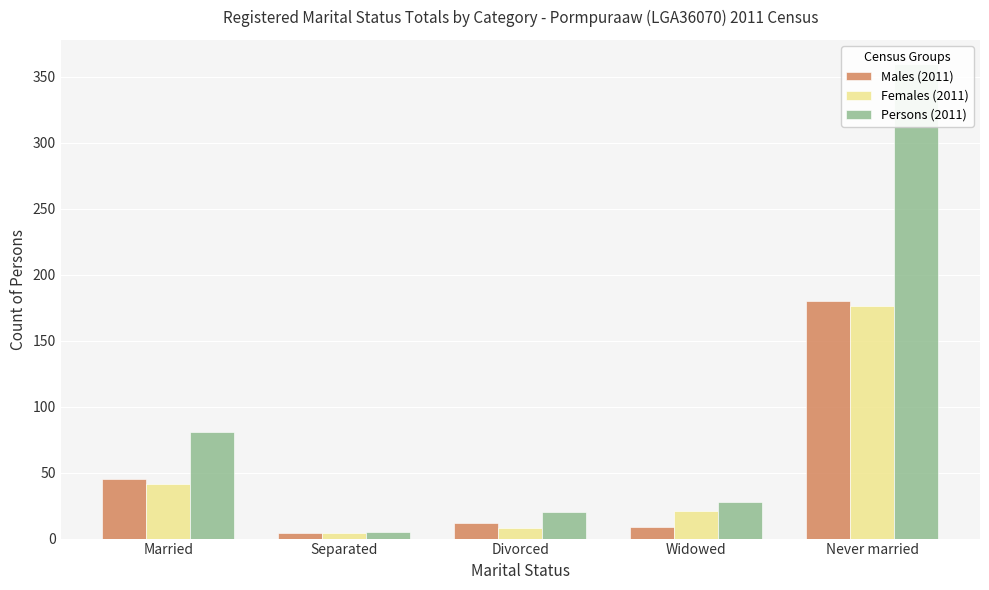

Reading left to right, what are all the values shown in this chart?

Males (2011): 45	4	12	9	180
Females (2011): 41	4	8	21	176
Persons (2011): 81	5	20	28	360